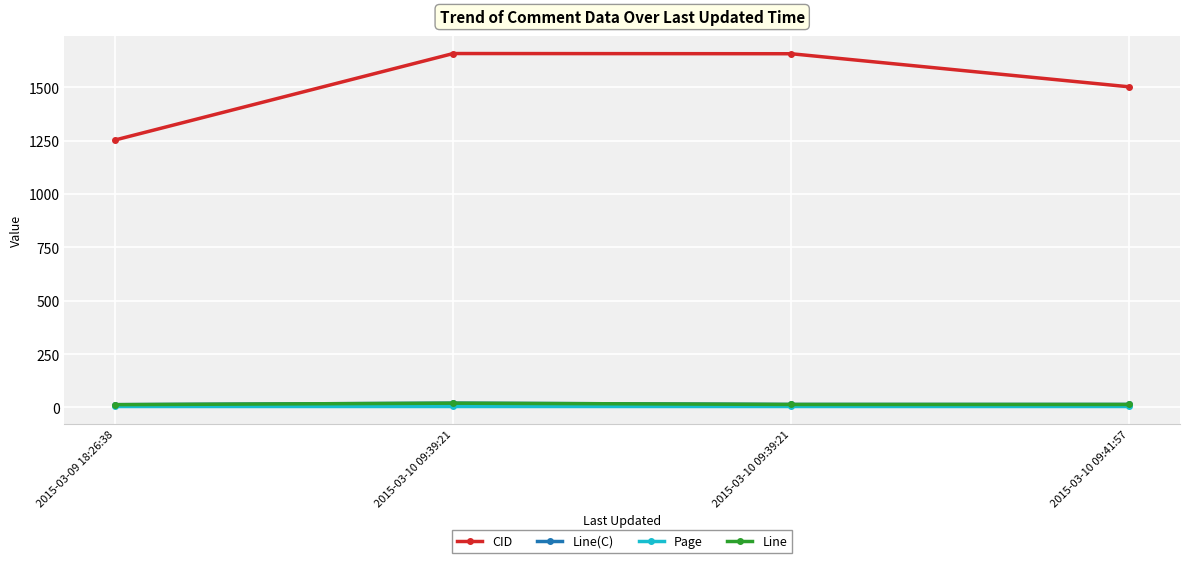

Which series has the largest total across all categories?

CID